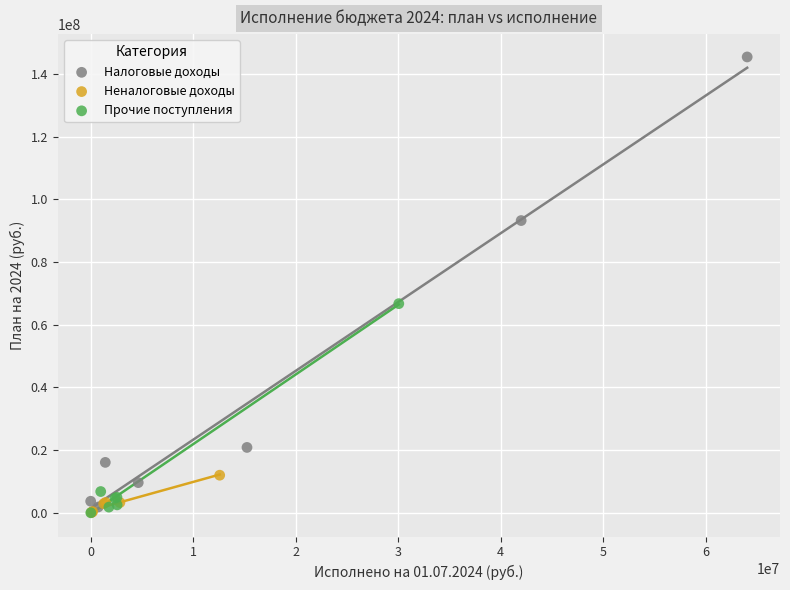

Which series has the largest Y range (max minus min)?

Налоговые доходы